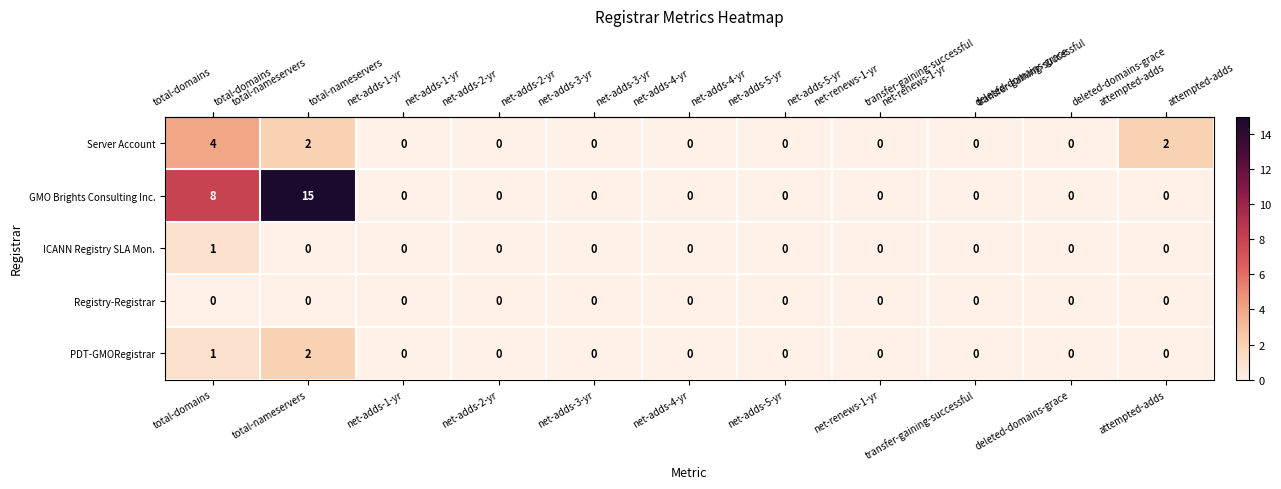

Which series has the widest spread of values?

GMO Brights Consulting Inc.